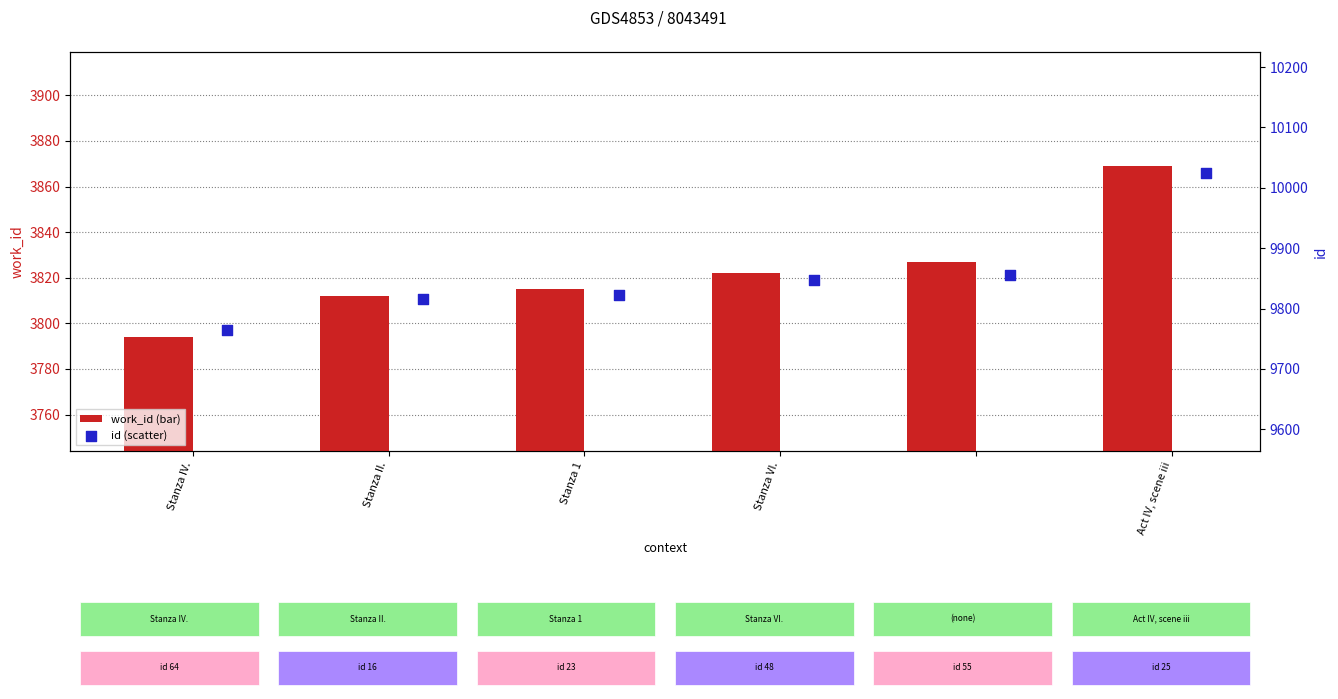

Is the value of id at Stanza II. greater than the value of work_id at Stanza 1?

Yes